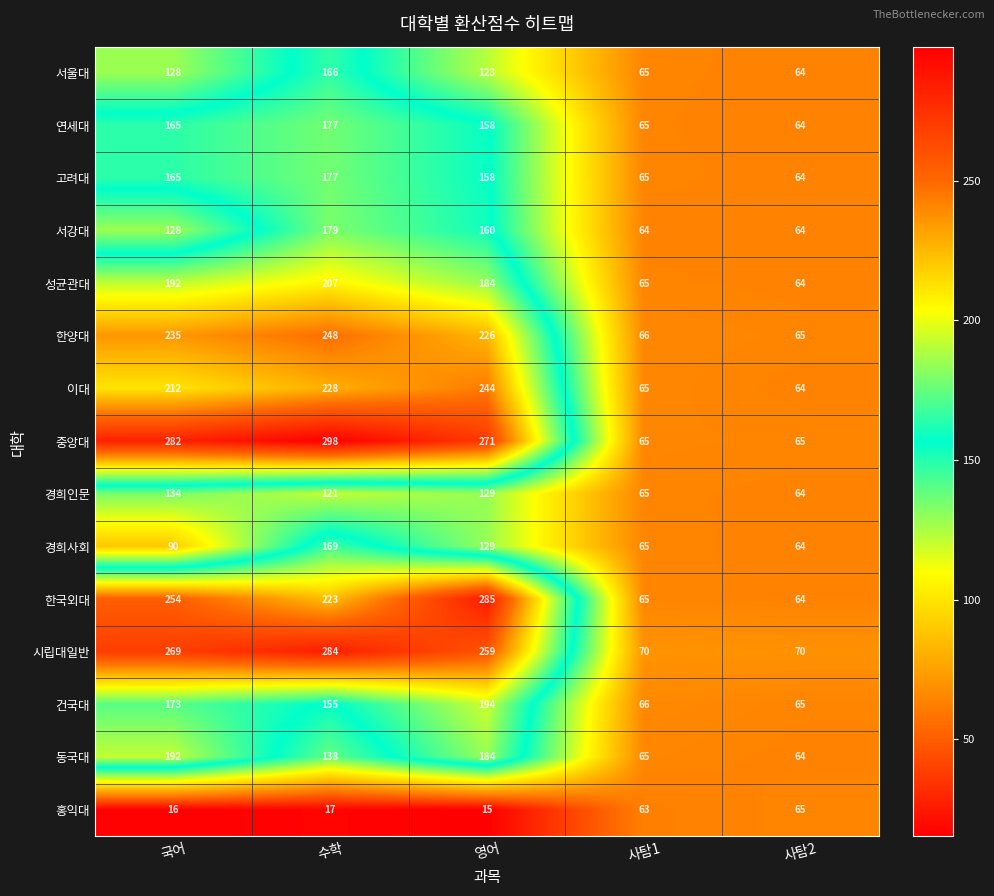

Is it true that 성균관대 equals 97 at 사탐2?

False